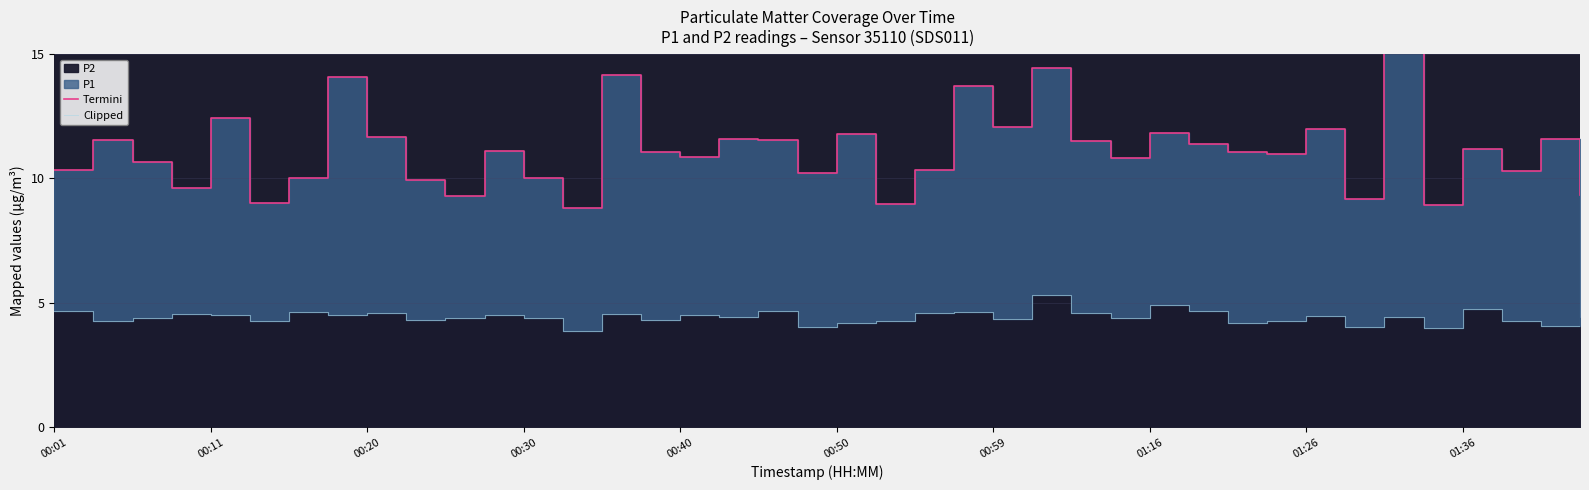

Does the chart display data point markers on the line(s)?

No